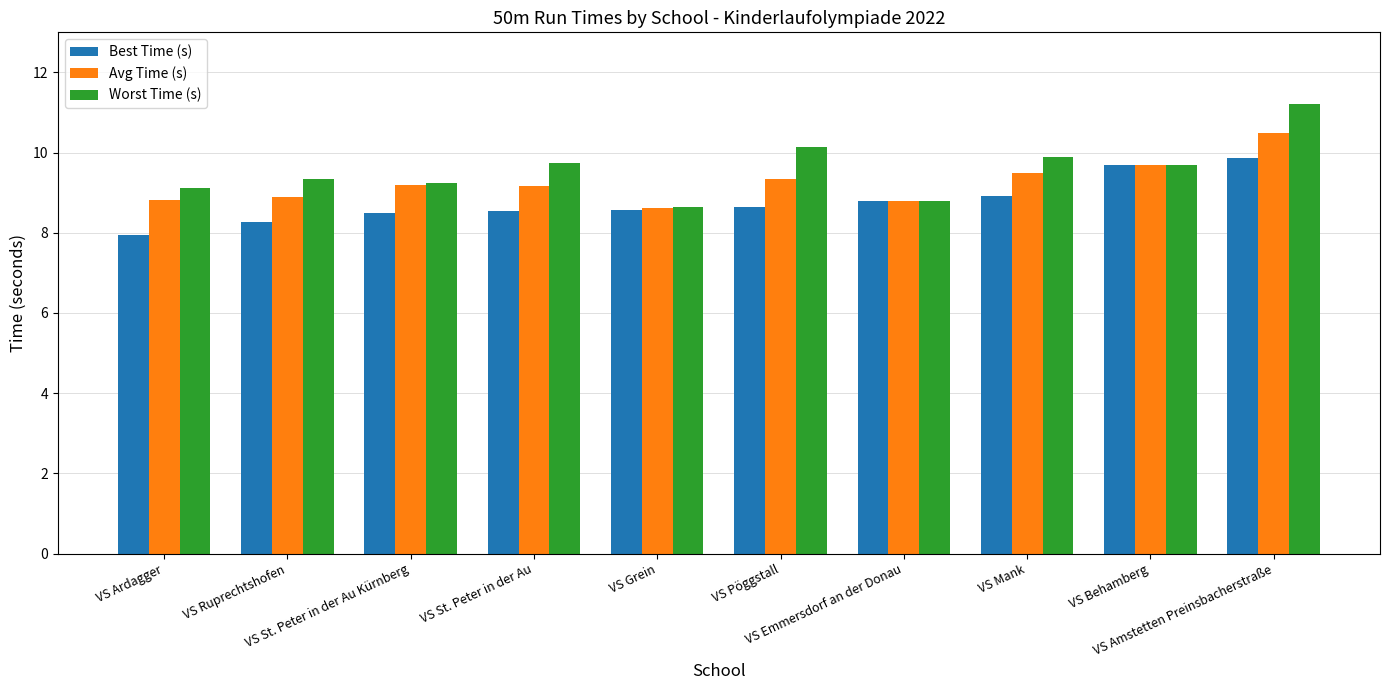

True or false: Best Time (s) has a value of 8.0 at VS Ardagger.

True